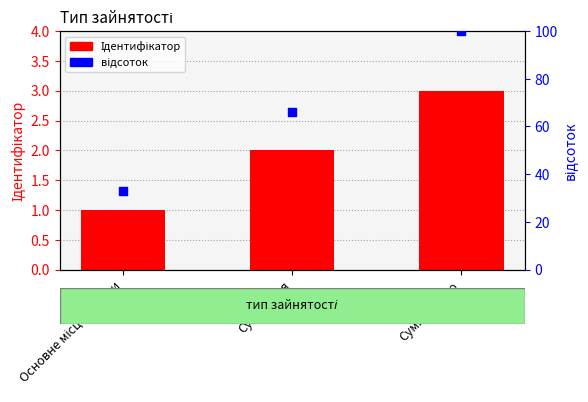

Which series contains the highest Y value?

відсоток